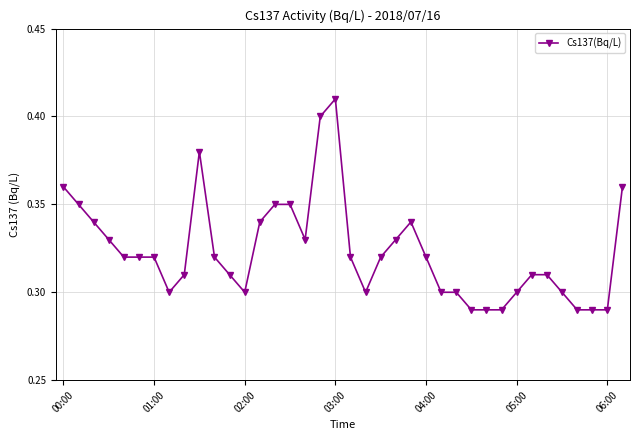

True or false: the data has more than 0 interior local peaks.

True